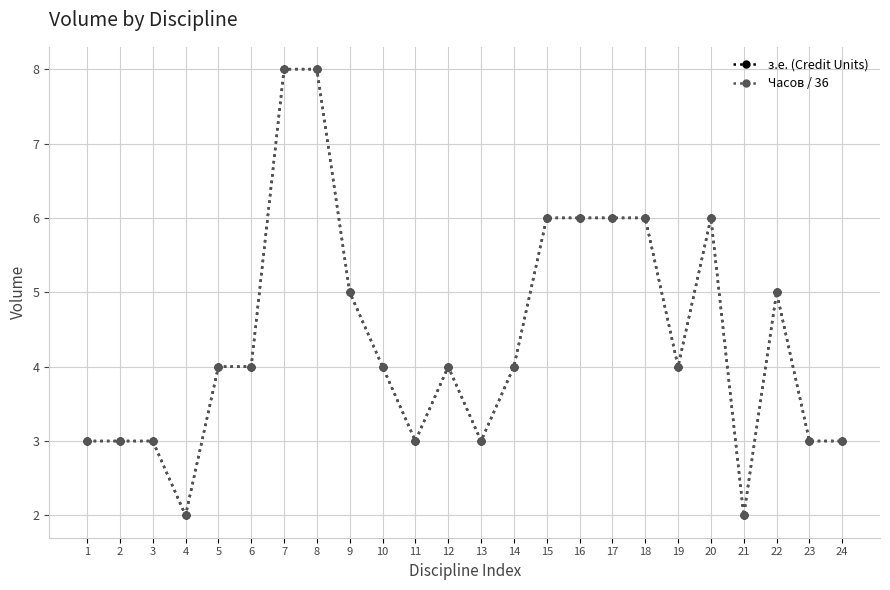

Where does the з.е. (Credit Units) series first go above 4?

7